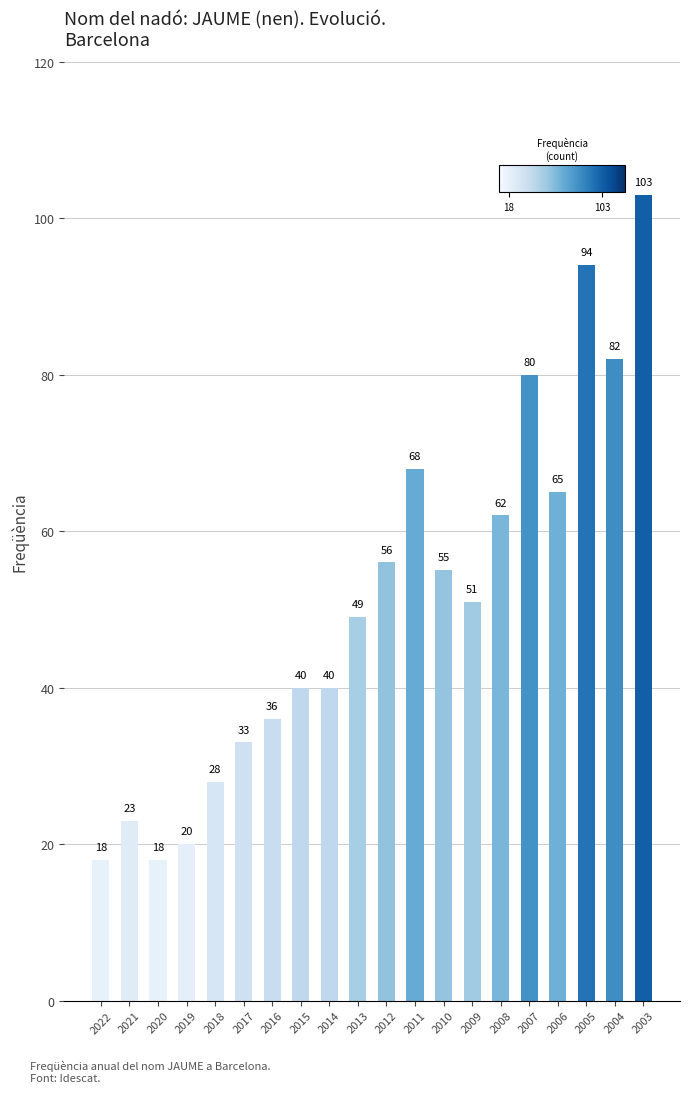

Is it true that the value at 2018 is 17?

False